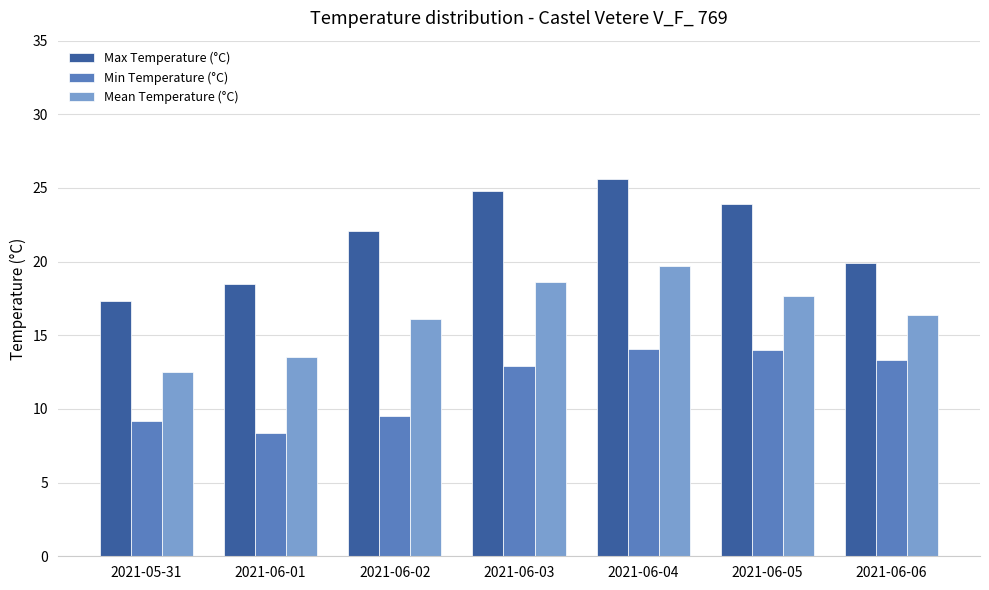

Rank the series by their average value, from highest to lowest.

Max Temperature (°C), Mean Temperature (°C), Min Temperature (°C)